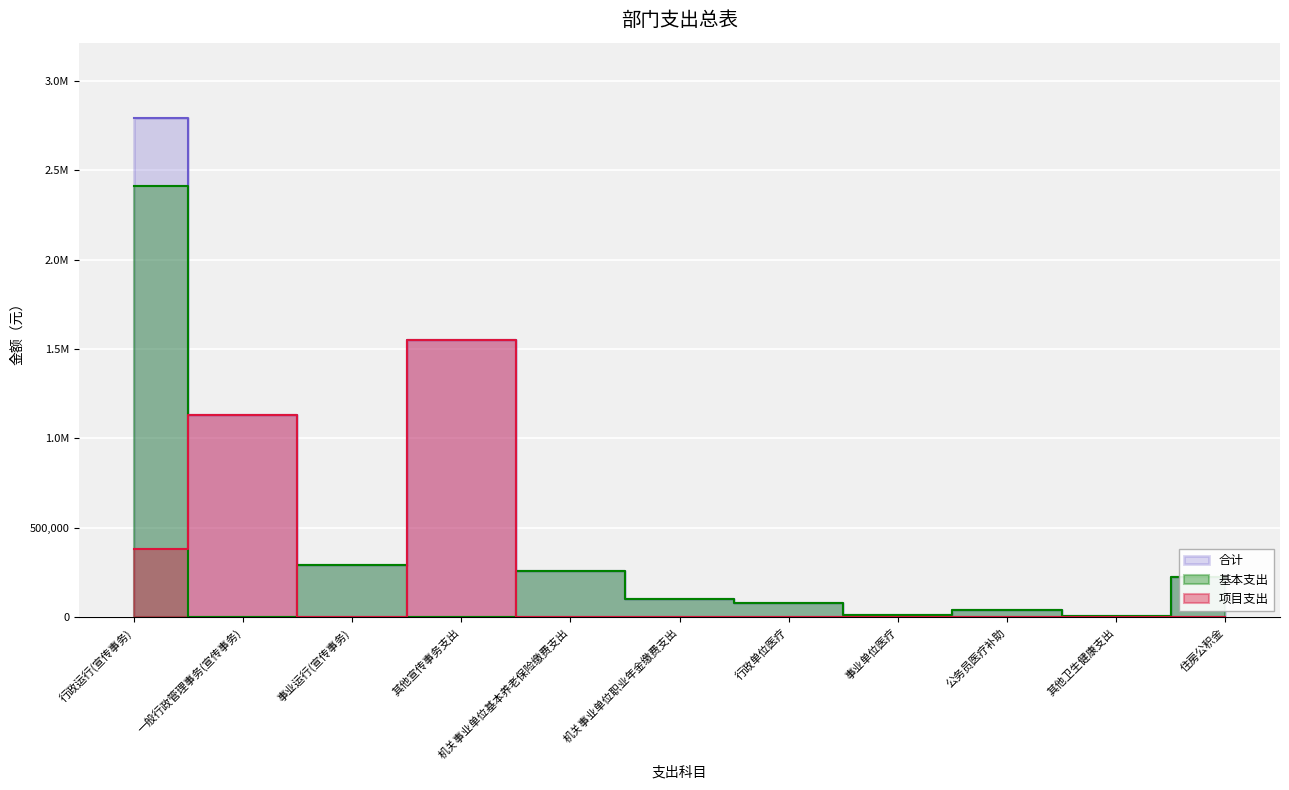

Does the chart display data point markers on the line(s)?

No